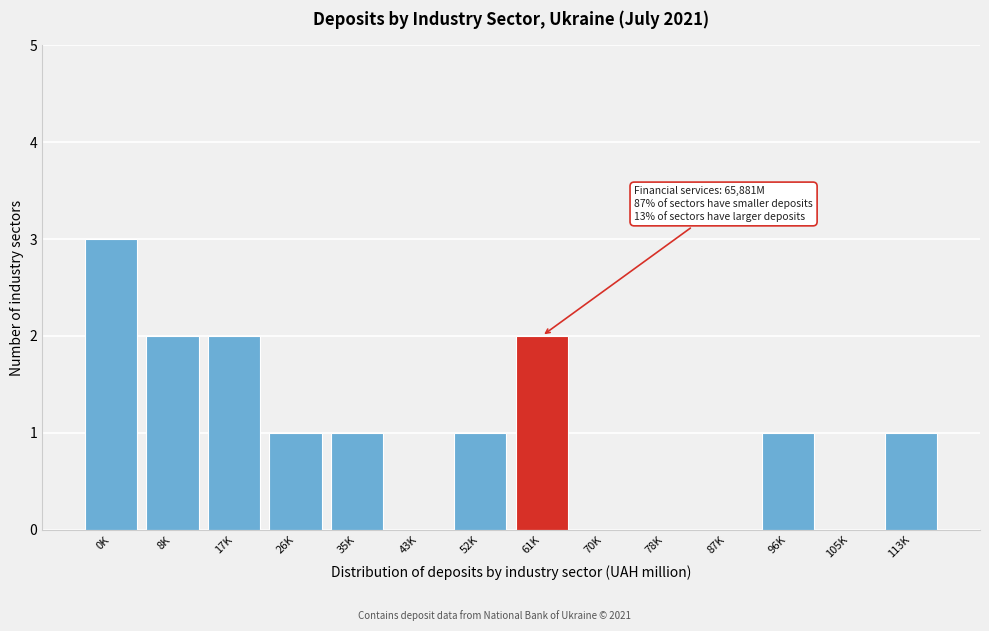

Reading right to left, transcribe all the data shown in this chart.

113K=1	105K=0	96K=1	87K=0	78K=0	70K=0	61K=2	52K=1	43K=0	35K=1	26K=1	17K=2	8K=2	0K=3